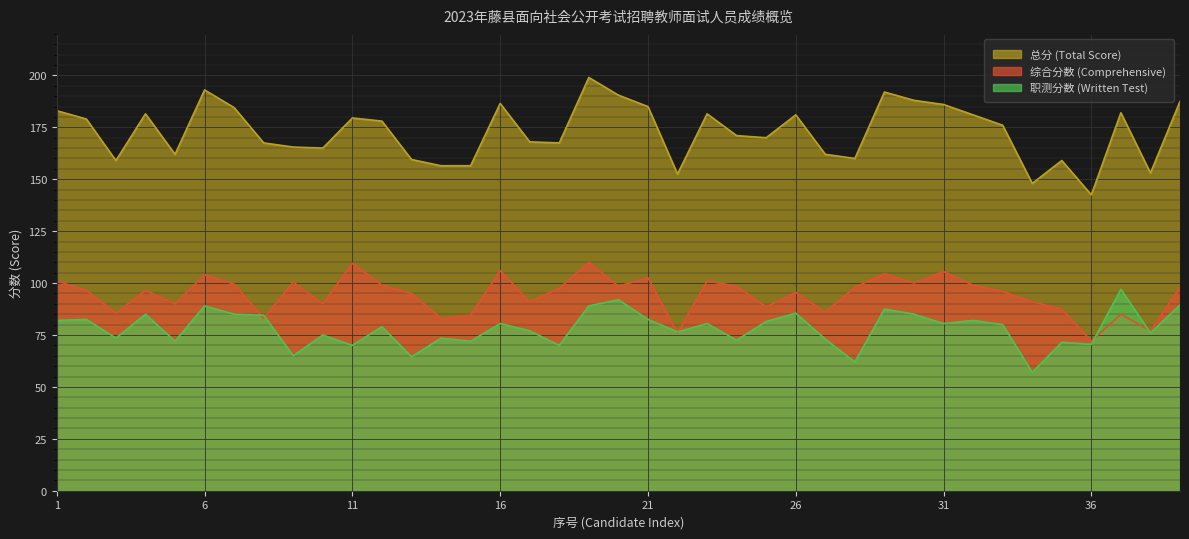

What is the difference between the second highest and second lowest values in the 综合分数 (Comprehensive) series?

33.5